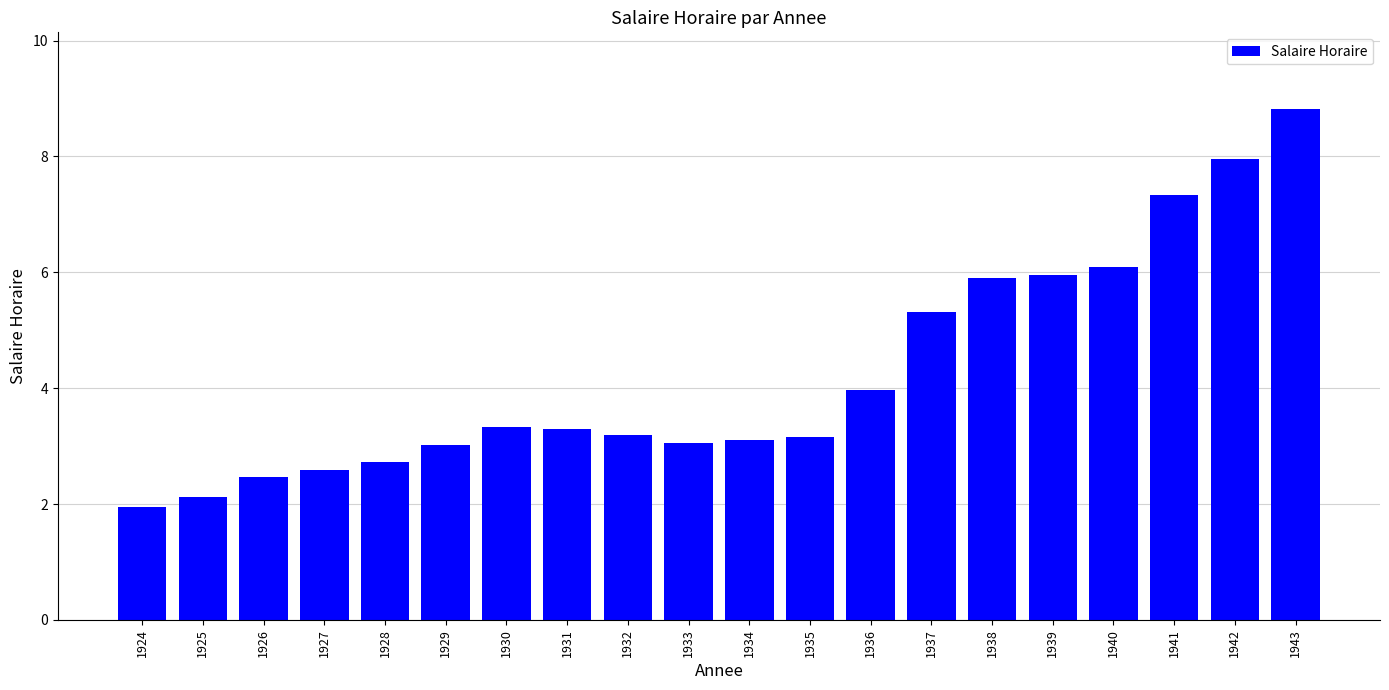

How many series are shown in this chart?

1